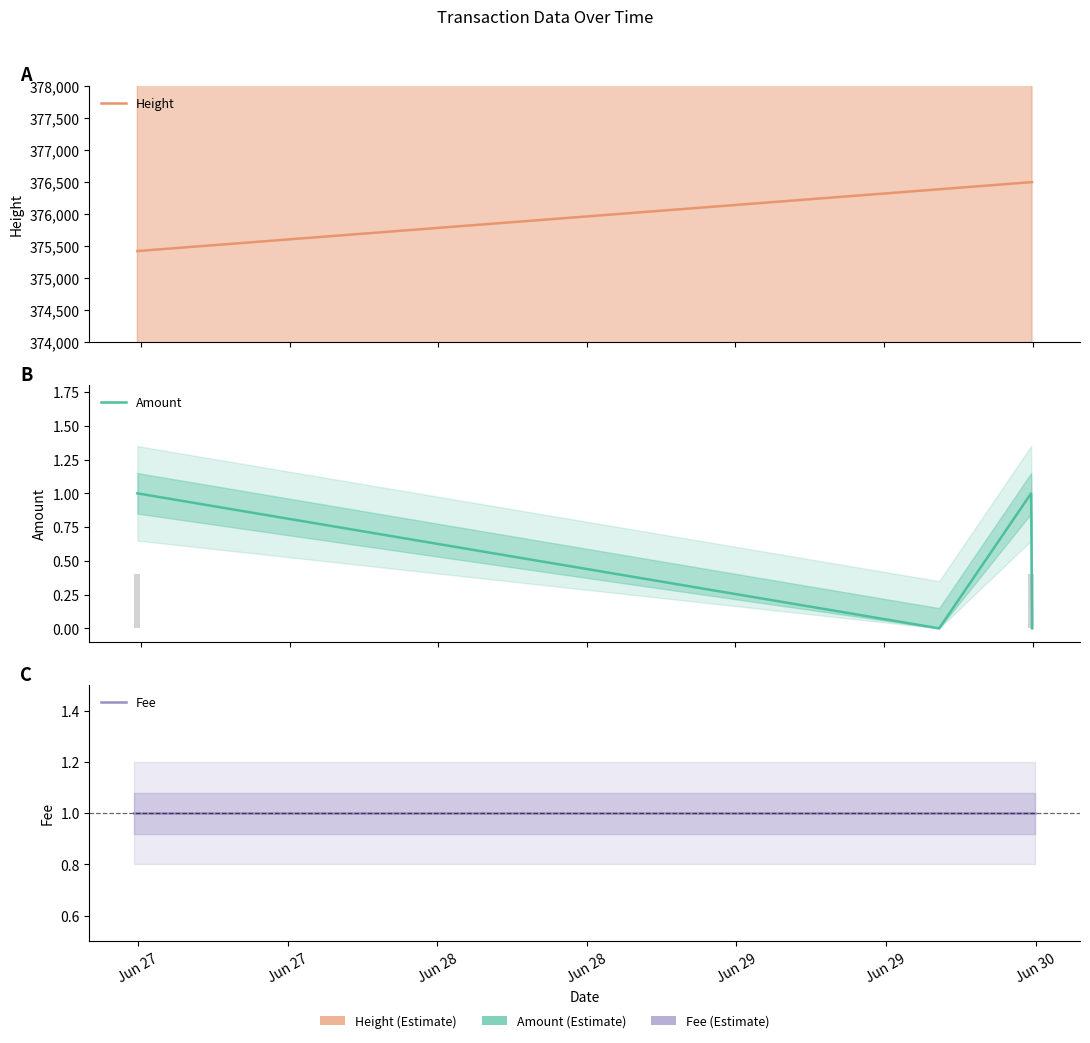

Rank the series at Jun 27 from lowest to highest value.

Amount, Fee, Height